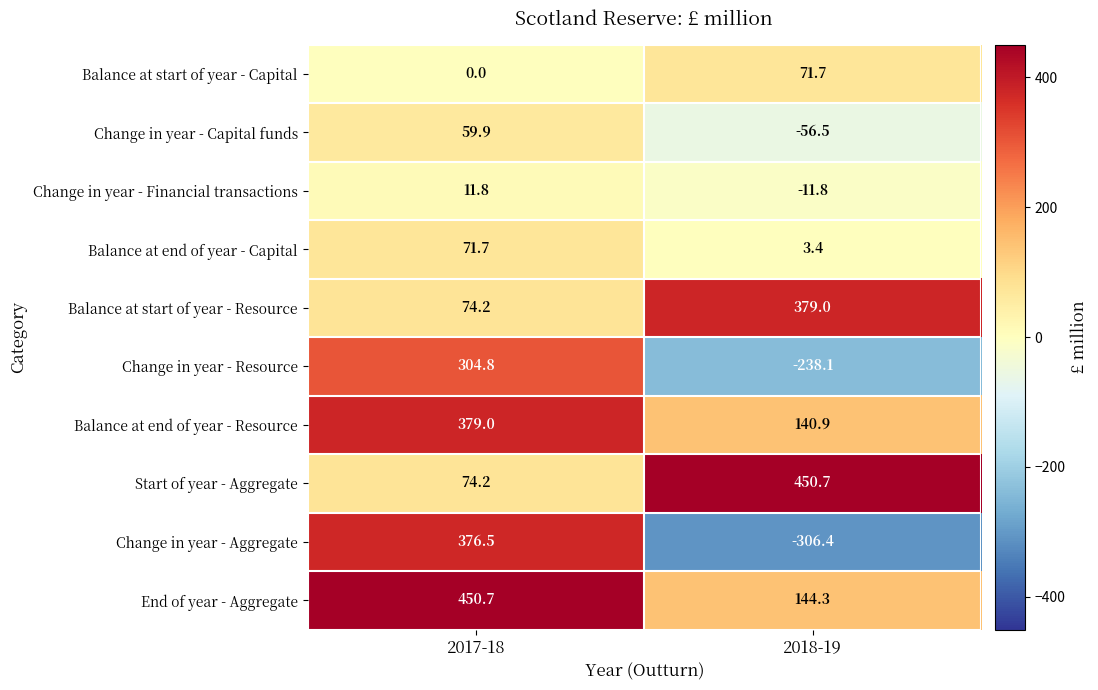

How many distinct data groups are displayed?

10